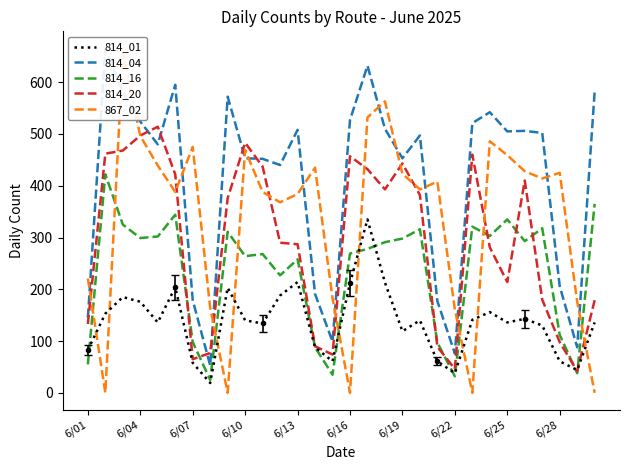

Is it true that 814_16 equals 335 at 6/25?

True